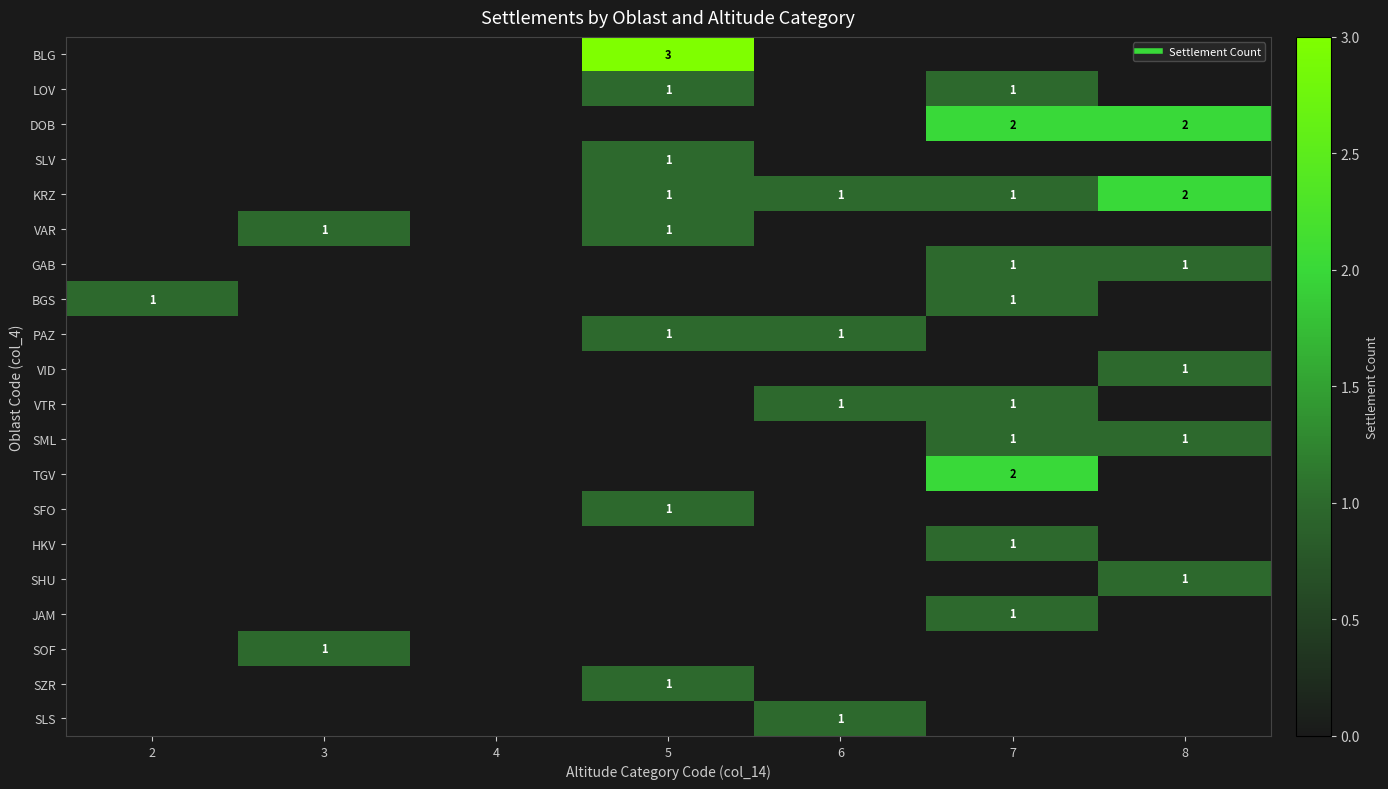

What is the difference between the maximum and minimum values in the DOB series?

2